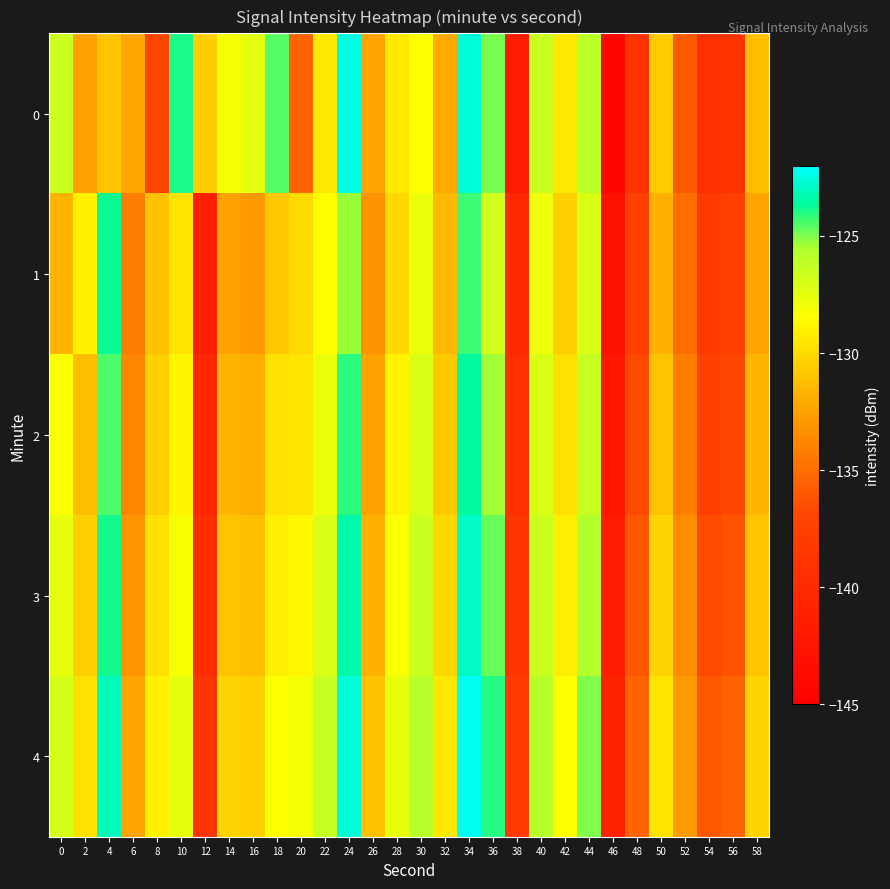

At 46, list the series in order from largest to smallest.

4, 3, 2, 1, 0